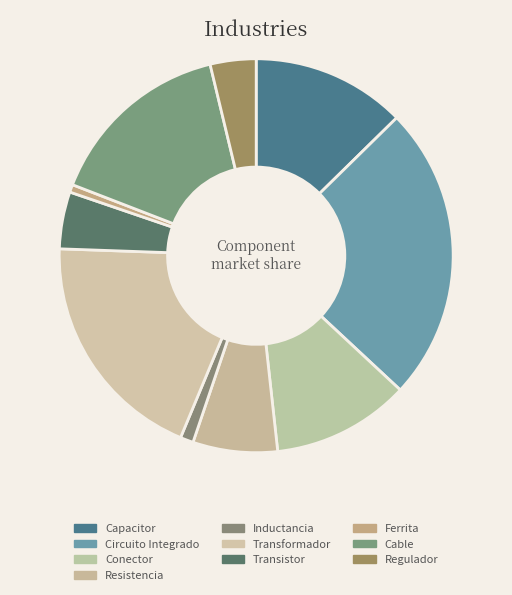

Does any single category account for the majority?

No